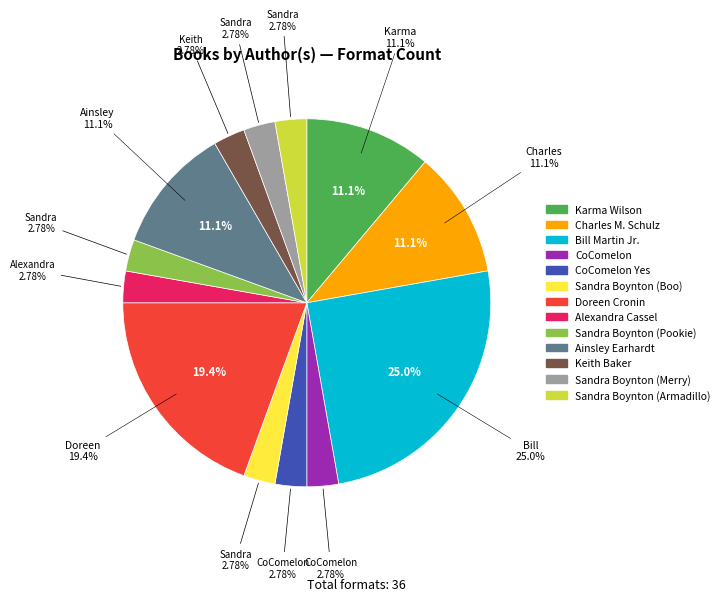

To the nearest percent, what is the average slice percentage?

8%